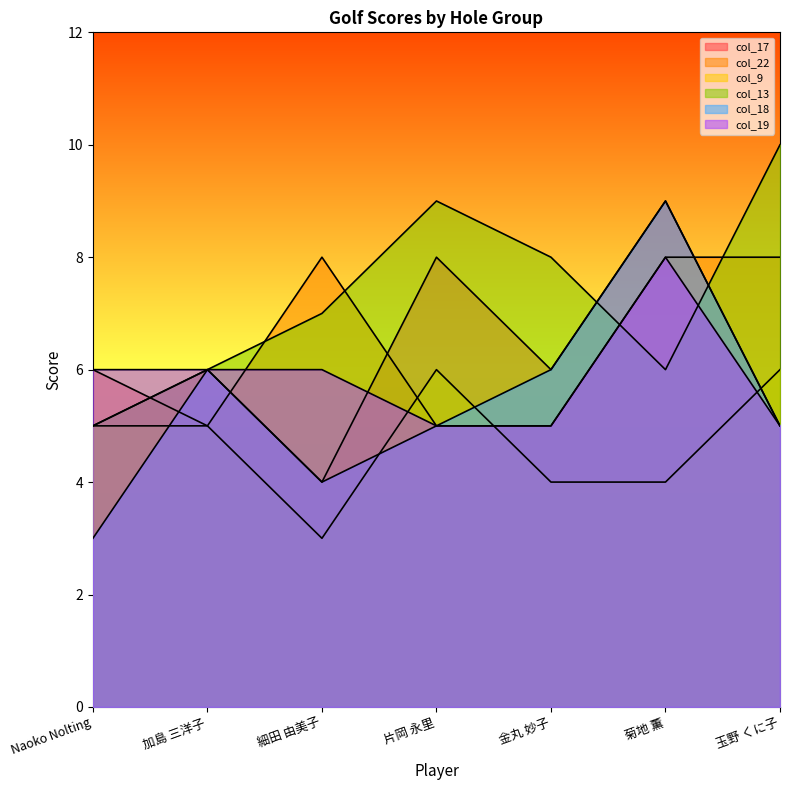

Which has a higher value, 菊地 薫 or 加島 三洋子?

菊地 薫